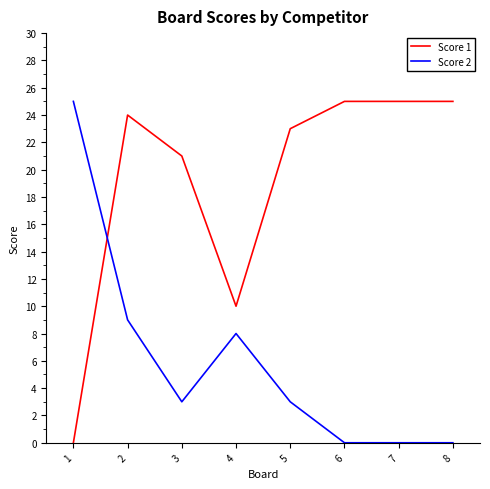

At 1, list the series in order from largest to smallest.

Score 2, Score 1